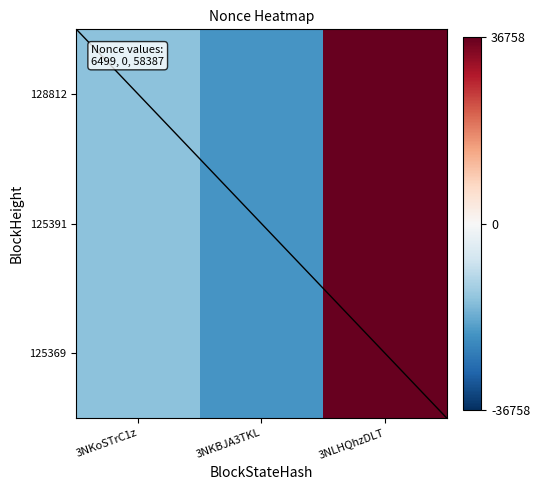

List the series in order of their peak value, lowest first.

128812, 125391, 125369